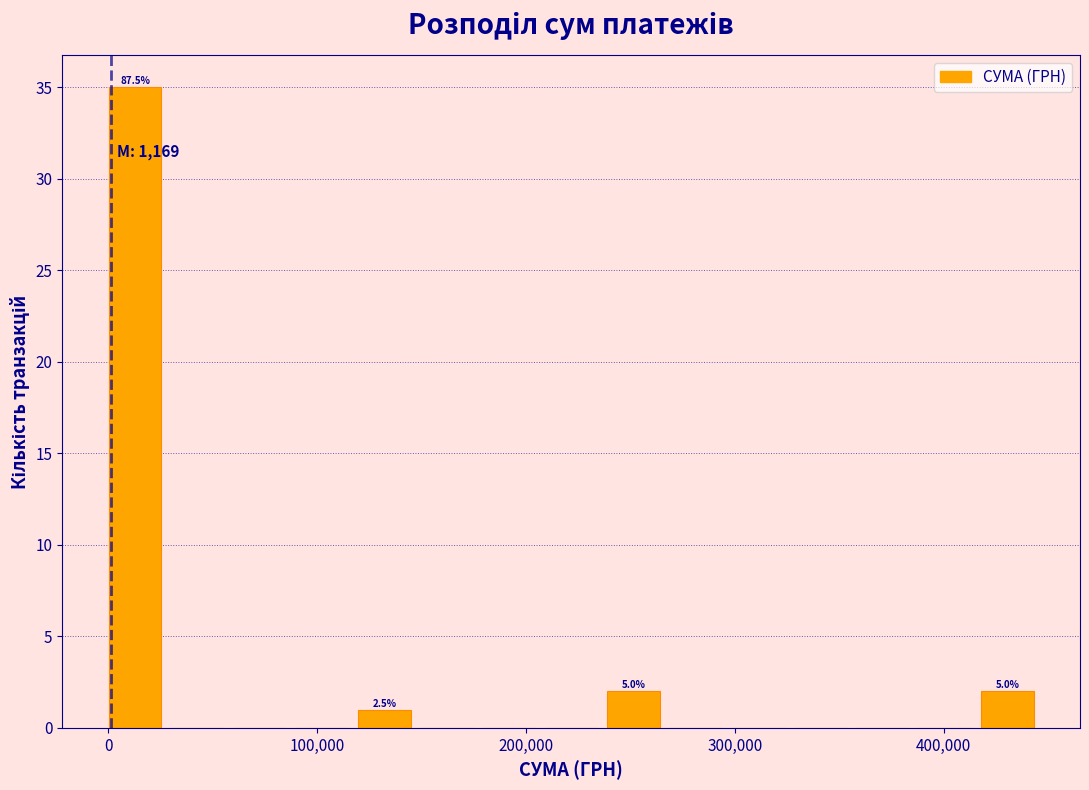

Read against the x-axis, roughly where is the centre of the tallest bar?

10000